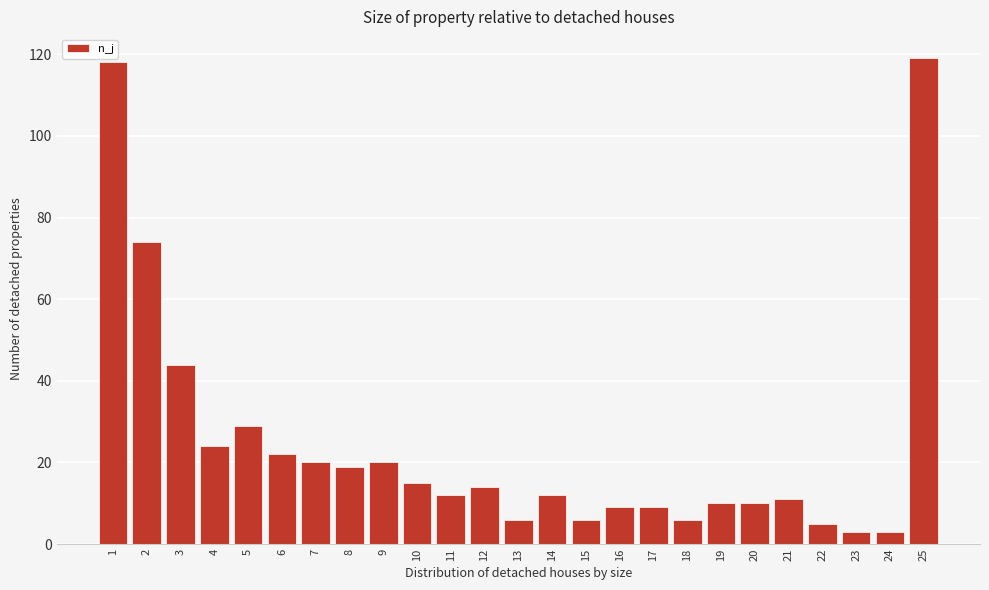

Reading left to right, what are all the values shown in this chart?

1=118	2=74	3=44	4=24	5=29	6=22	7=20	8=19	9=20	10=15	11=12	12=14	13=6	14=12	15=6	16=9	17=9	18=6	19=10	20=10	21=11	22=5	23=3	24=3	25=119